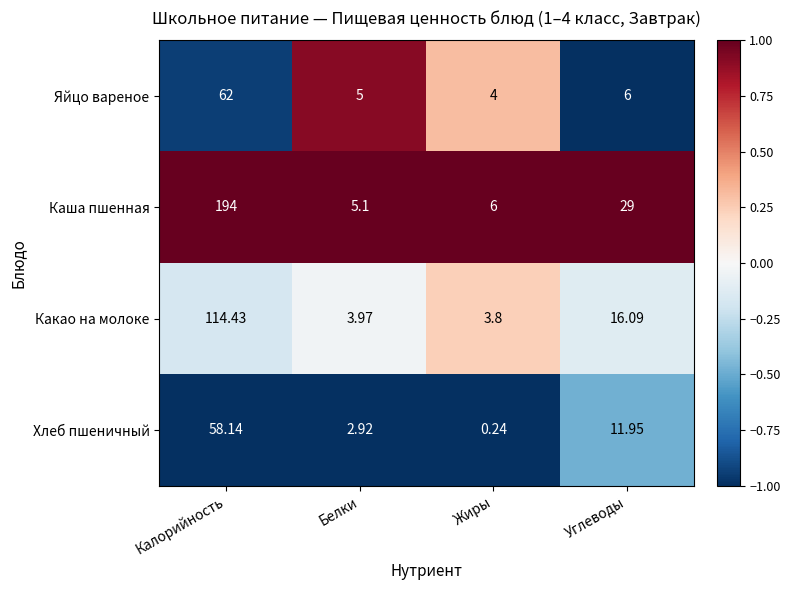

How many distinct data groups are displayed?

4